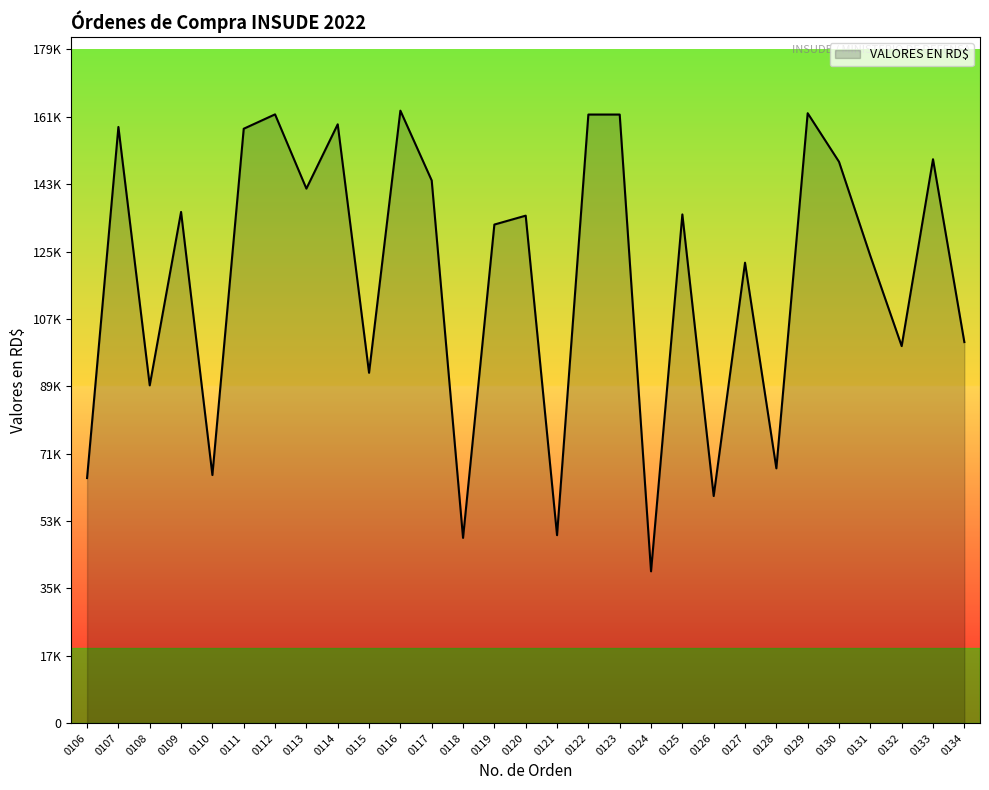

Reading right to left, transcribe all the data shown in this chart.

0134=101367.9	0133=150001.6	0132=100300.0	0131=124296.5	0130=149329.0	0129=162250.0	0128=67780.4	0127=122484.0	0126=60420.0	0125=135327.1	0124=40384.0	0123=161896.0	0122=161896.0	0121=50000.0	0120=135000.0	0119=132632.0	0118=49283.9	0117=144353.2	0116=162928.5	0115=93199.9	0114=159300.0	0113=142190.0	0112=161943.2	0111=158120.0	0110=66000.0	0109=135987.2	0108=89857.0	0107=158592.0	0106=65195.0